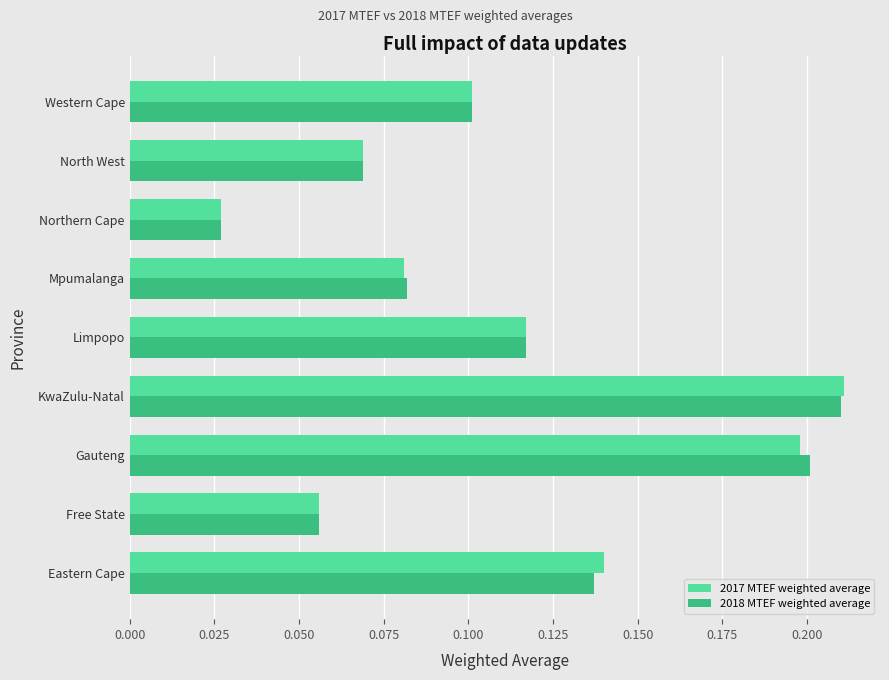

Which series changed the most between Eastern Cape and Limpopo?

2017 MTEF weighted average